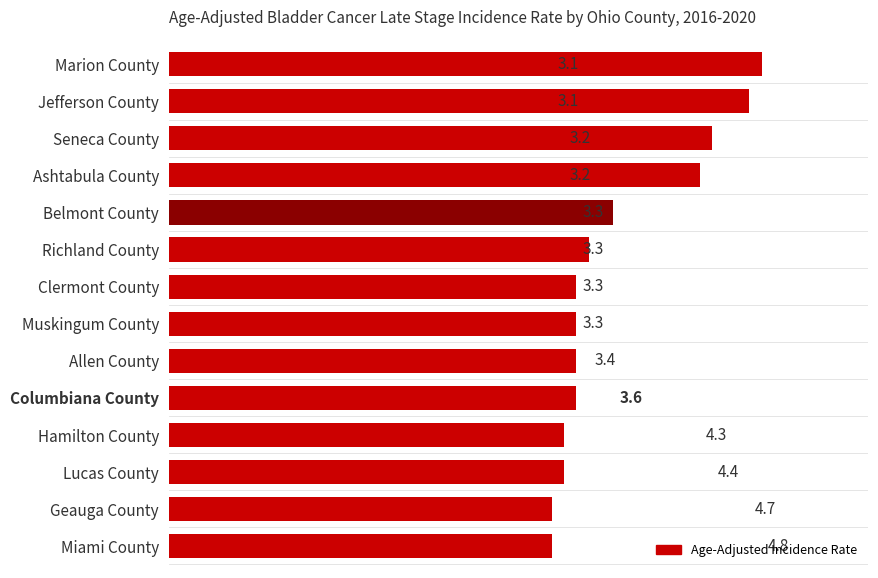

The value at Geauga County is 3.1. True or false?

True